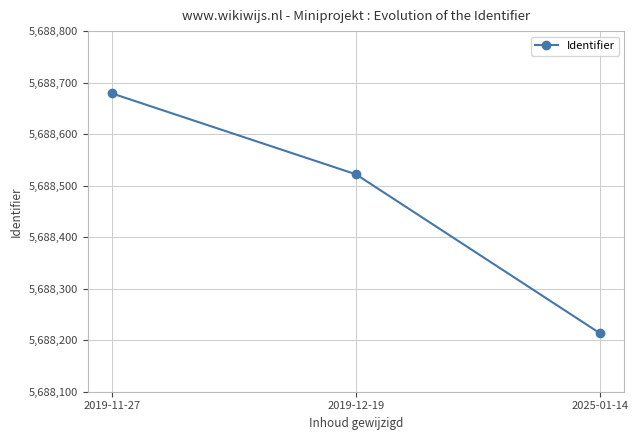

What position from the left is 2019-12-19?

2